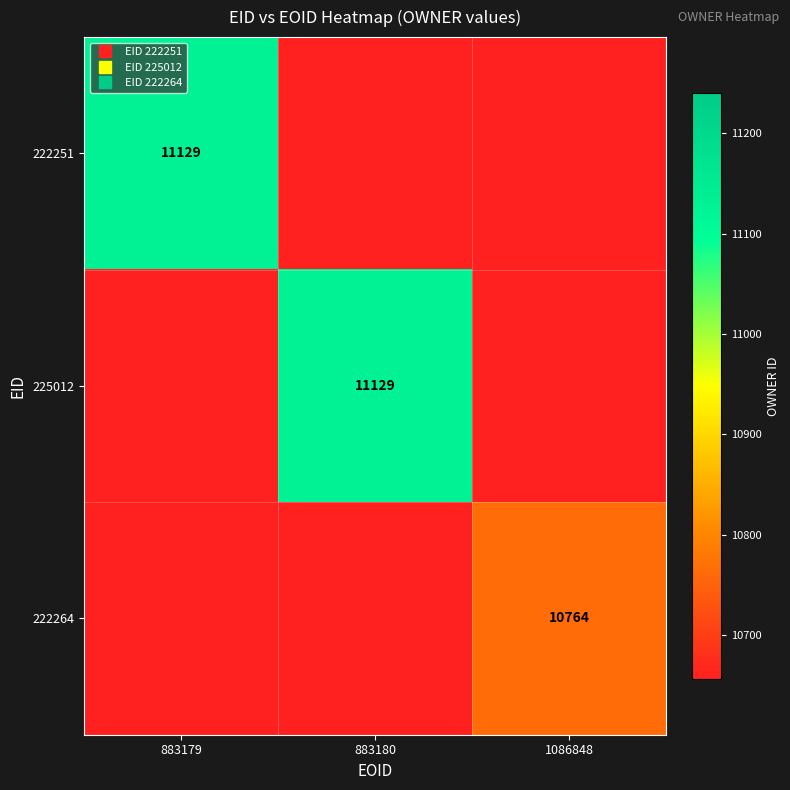

What is the sum of all 225012 values?

11129